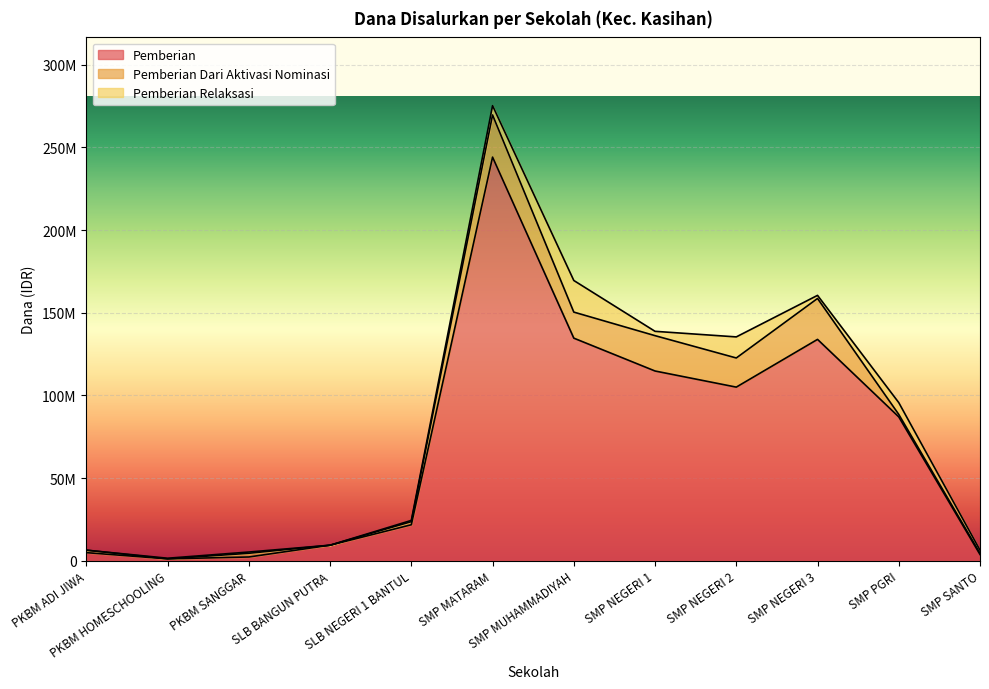

What is the label of the 7th point from the right?

SMP MATARAM